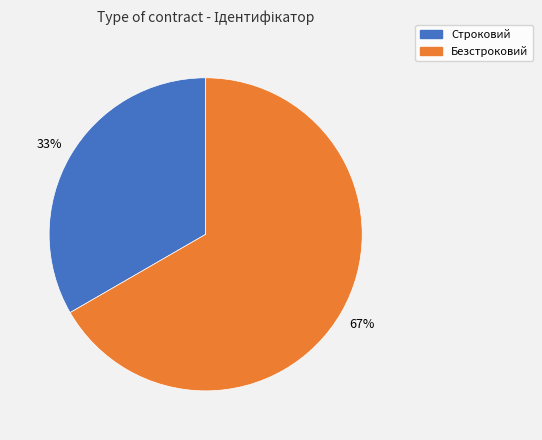

True or false: Строковий accounts for 33% of the total.

True